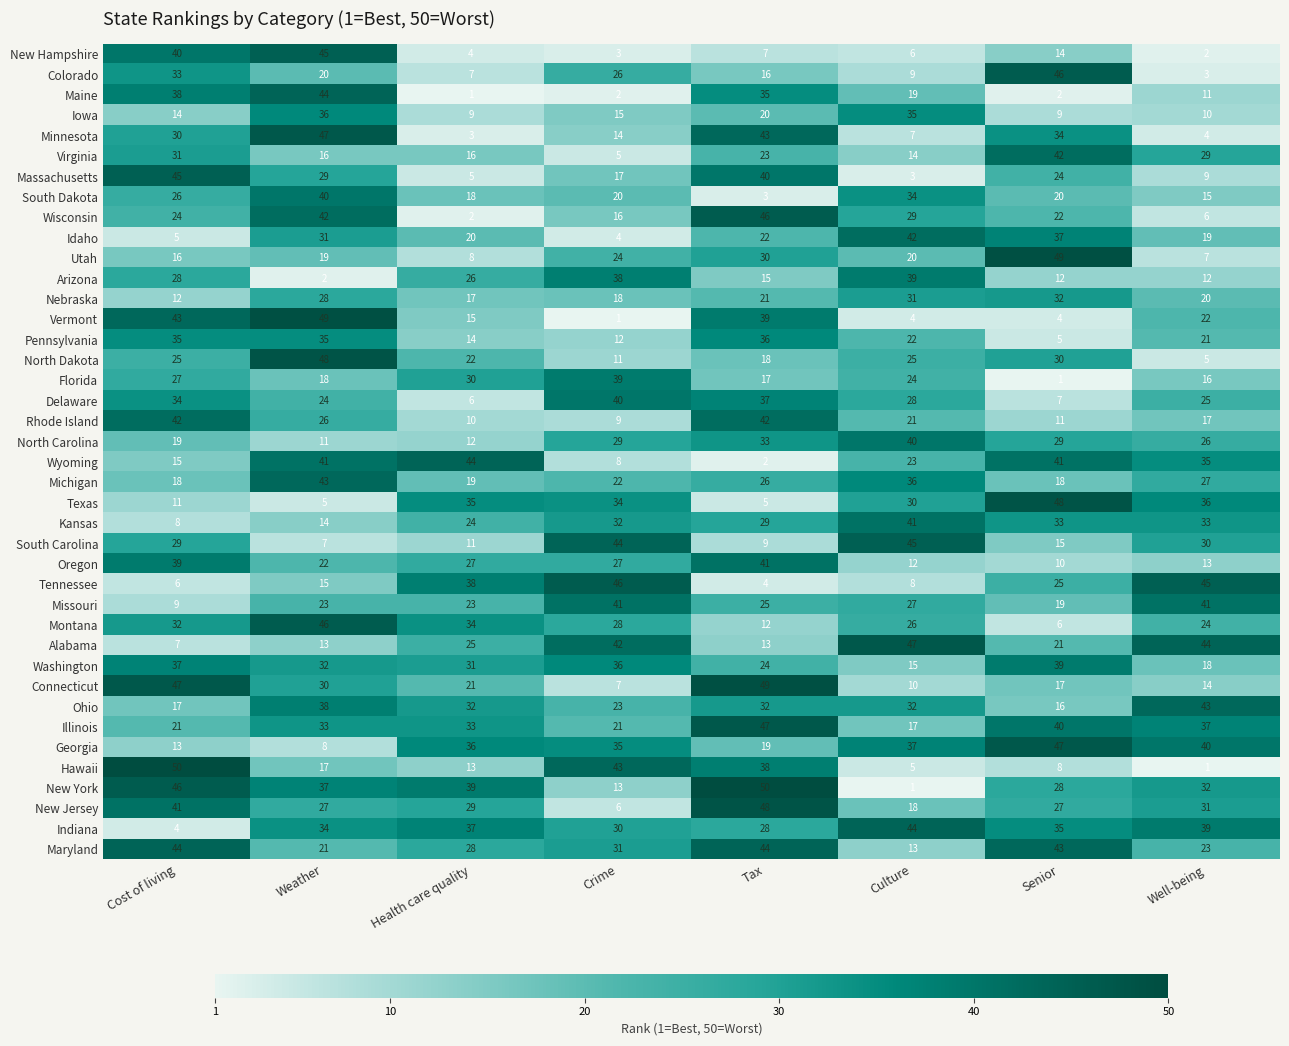

The value of New Hampshire at Tax is 9. True or false?

False